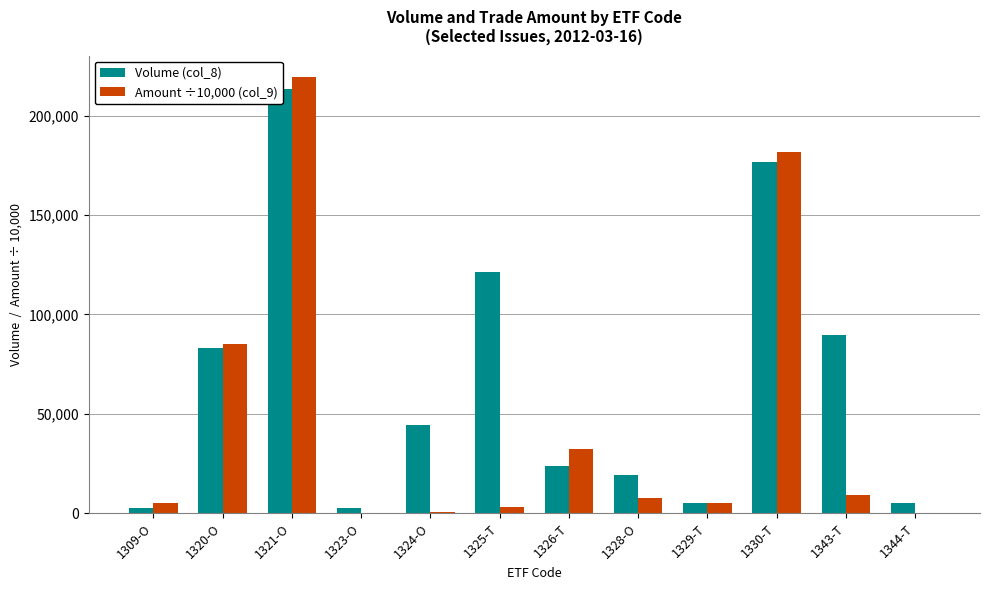

What position from the left is 1323-O?

4